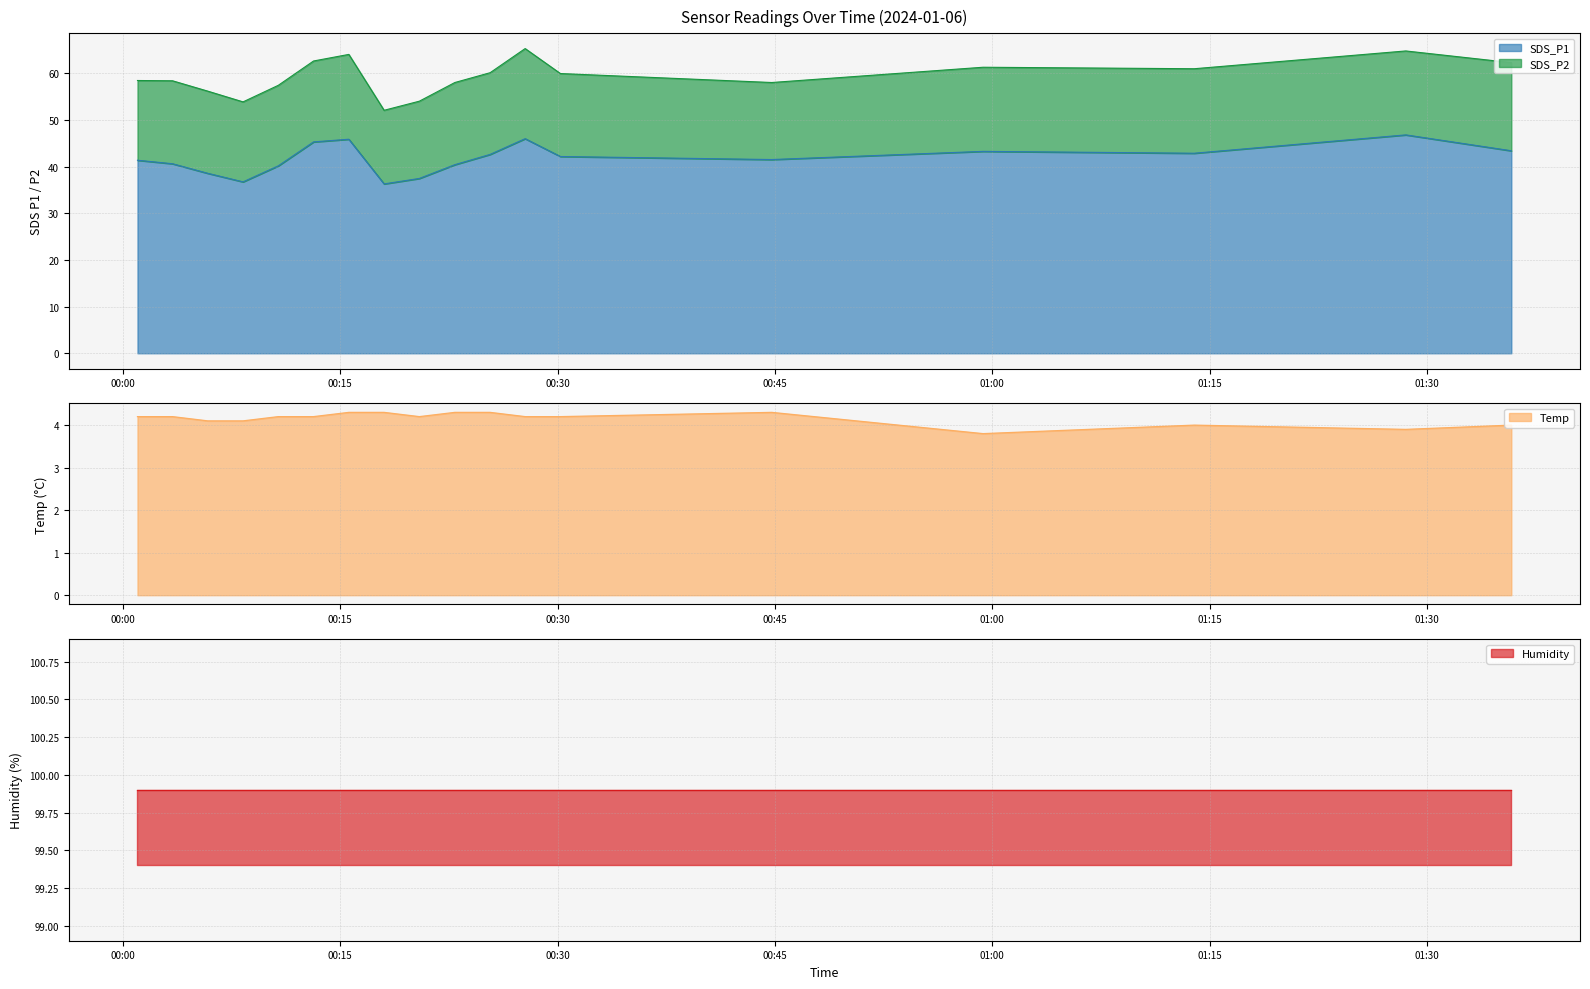

What is the difference between the maximum and second lowest values in the Temp series?

0.4